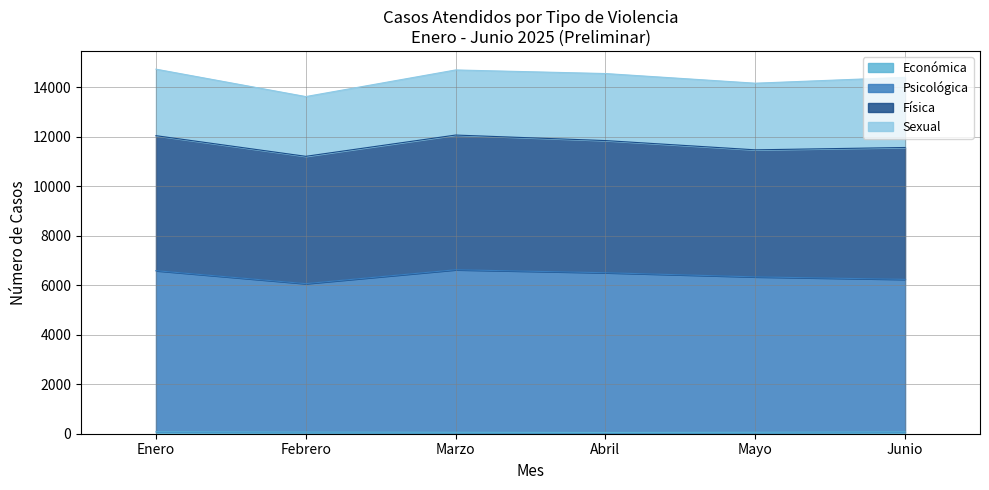

List the labels in order of Económica value, largest first.

Enero, Junio, Febrero, Marzo, Mayo, Abril